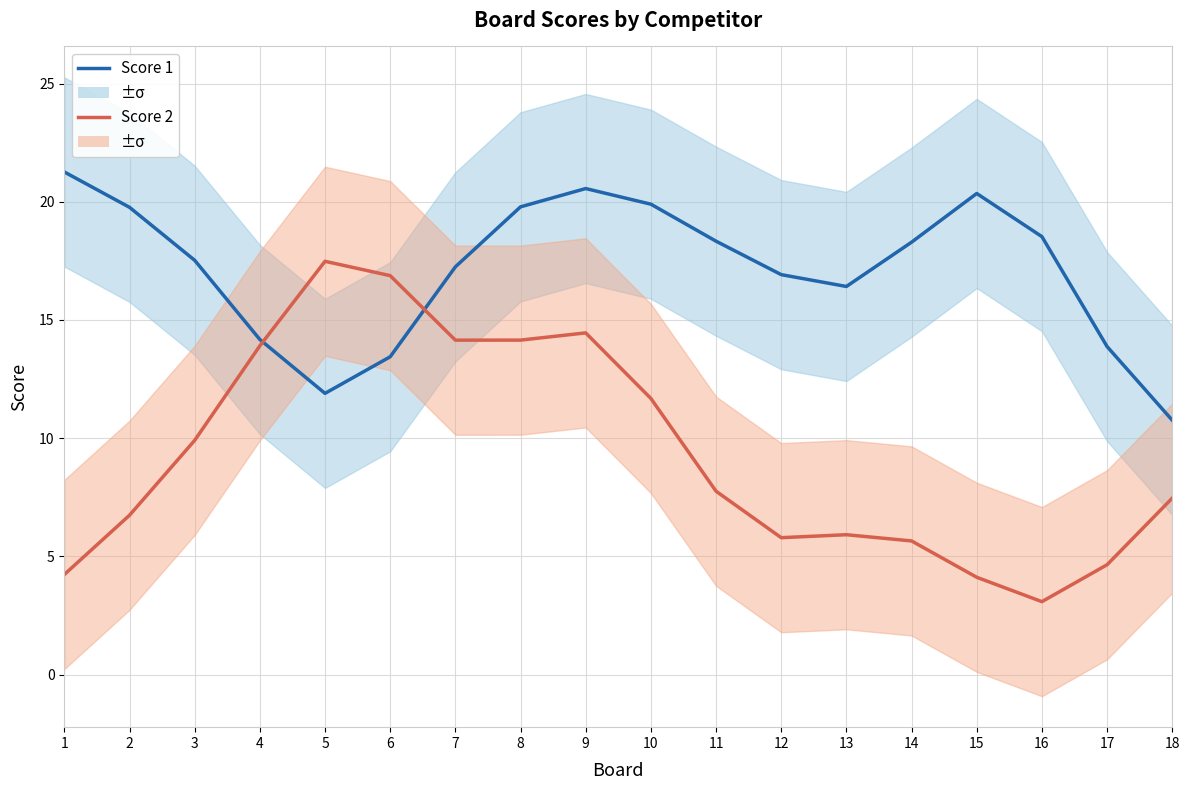

True or false: Score 2 has more than 1 interior local peaks.

True